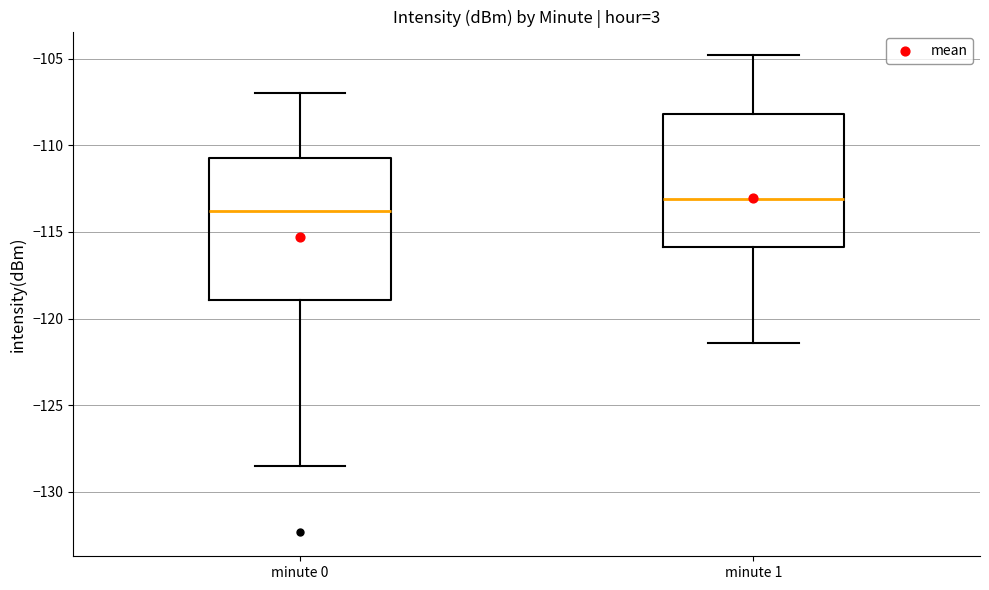

Reading left to right, read every box against the y-axis: the position of its median line, the range the box covers, and the ends of its whiskers. The values are not printed on the chart, so give them approximately, as read against the axis.

minute 0: median -114.0, box -119.0 to -110.5, whiskers -128.5 to -107.0
minute 1: median -113.0, box -116.0 to -108.0, whiskers -121.5 to -105.0